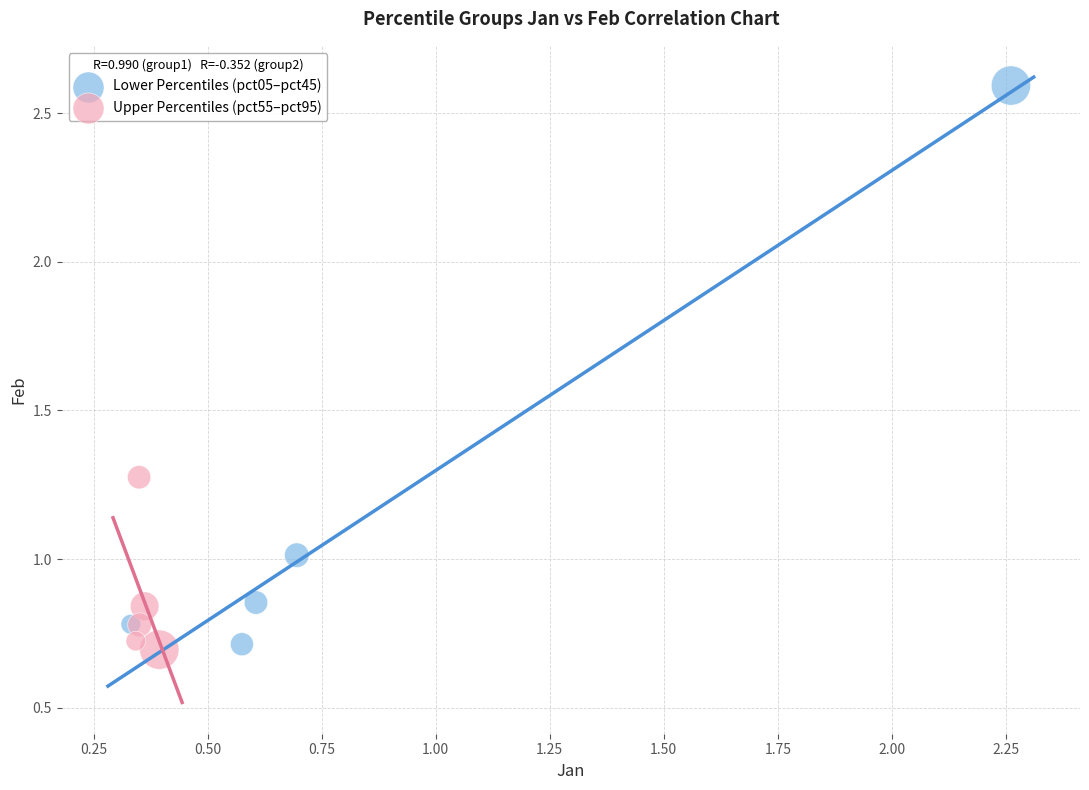

What are all the series names shown in the legend?

Lower Percentiles (pct05–pct45), Upper Percentiles (pct55–pct95)